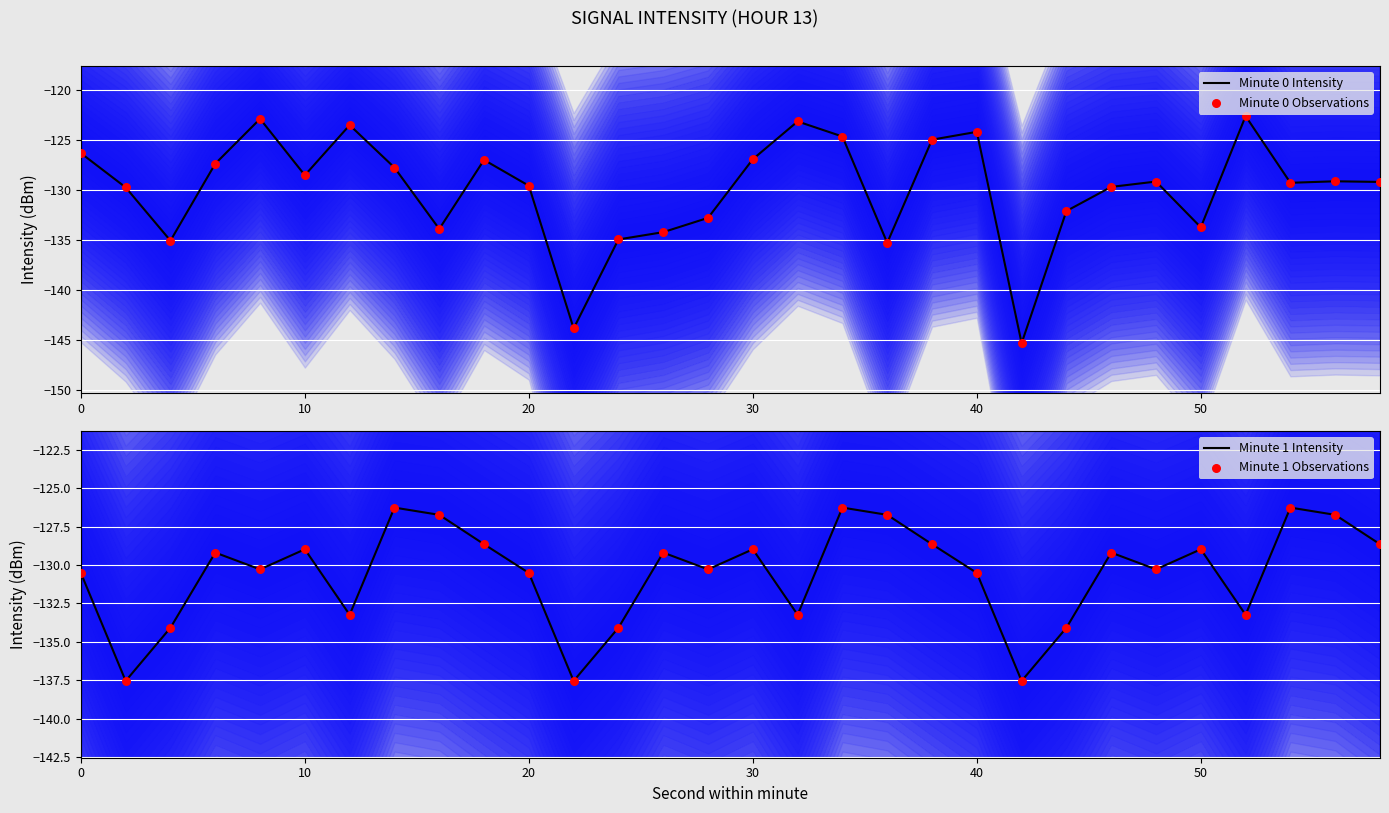

What are all the series names shown in the legend?

Minute 0 Intensity, Minute 0 Observations, Minute 1 Intensity, Minute 1 Observations